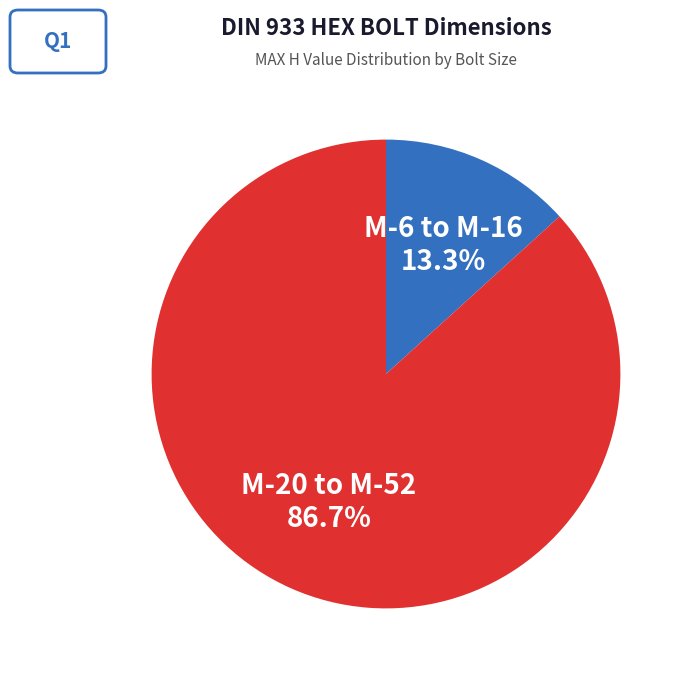

What is the total percentage of M-20 to M-52 and M-6 to M-16?

100.0%